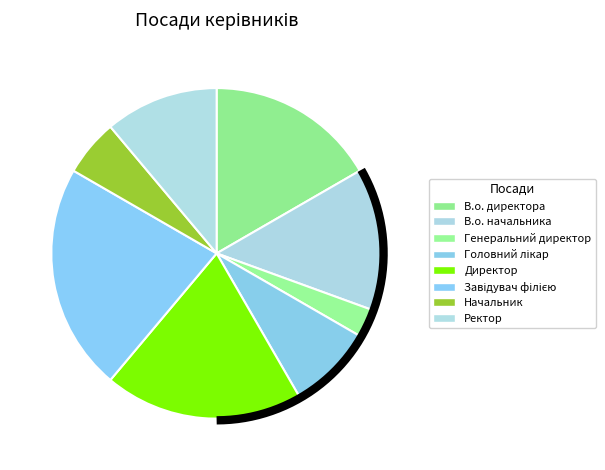

To the nearest percent, what is the difference between the В.о. директора and Головний лікар slice percentages?

8%